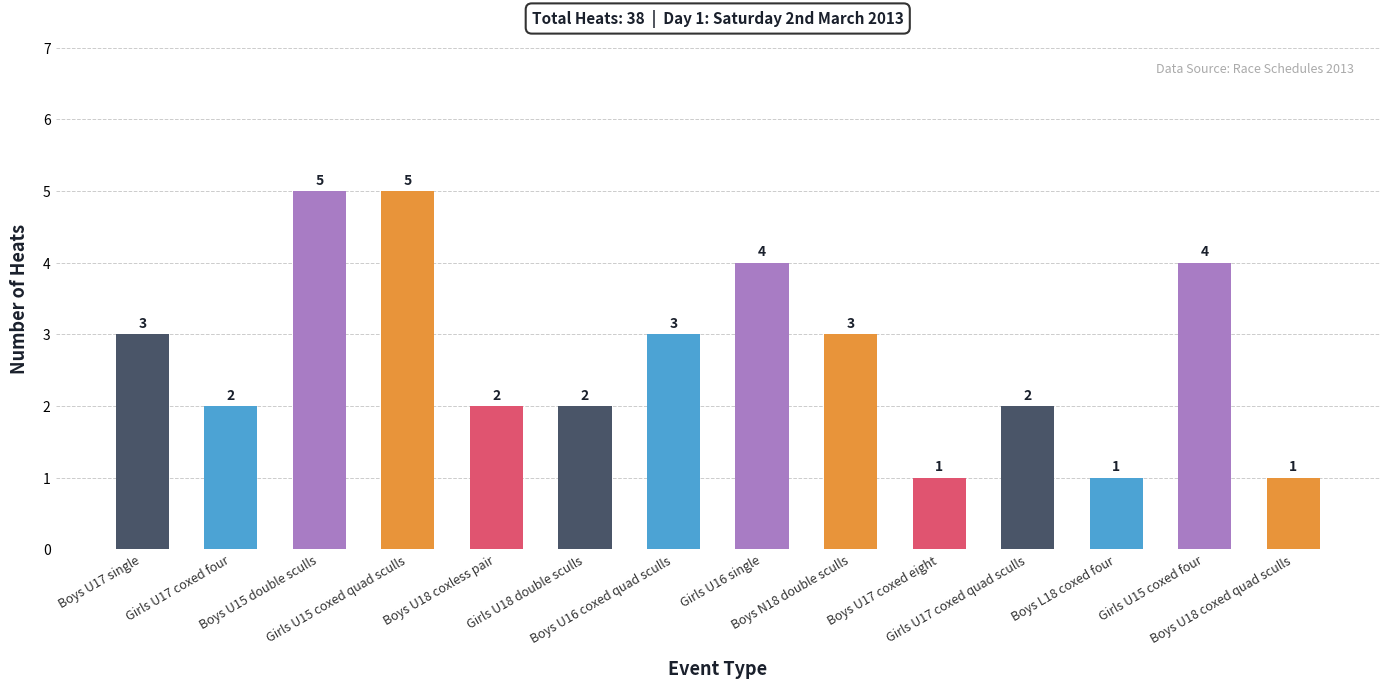

What is the label of the 11th bar from the right?

Girls U15 coxed quad sculls